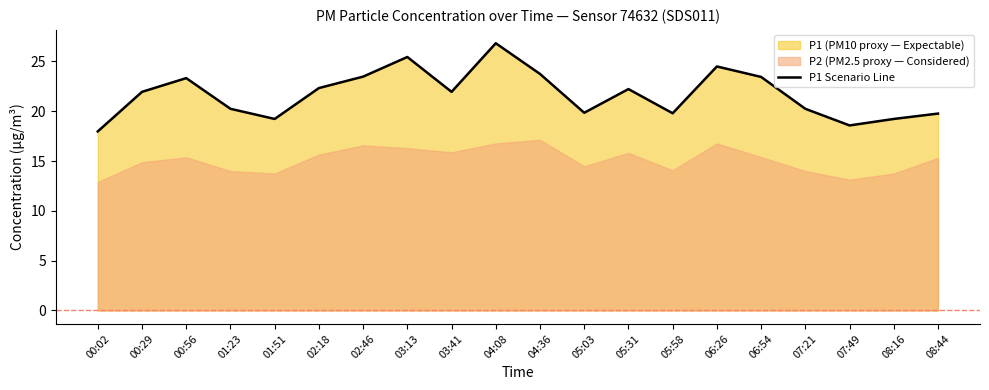

List the labels in order of value, smallest first.

00:02, 07:49, 01:51, 08:16, 08:44, 05:58, 05:03, 01:23, 07:21, 00:29, 03:41, 05:31, 02:18, 00:56, 06:54, 02:46, 04:36, 06:26, 03:13, 04:08